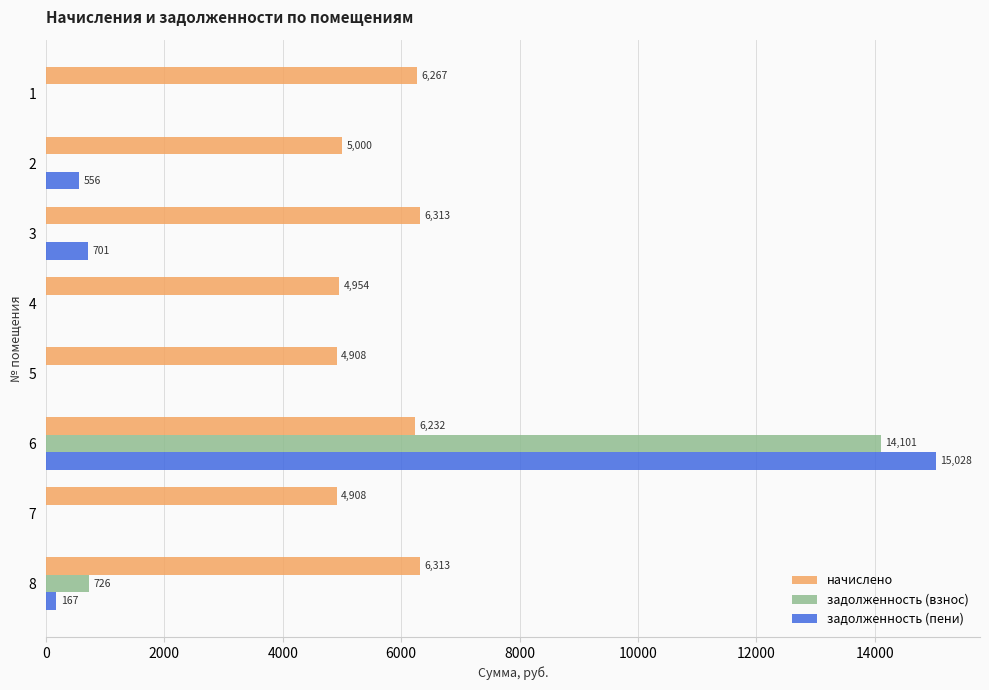

At which category is the sum across all series the highest?

6